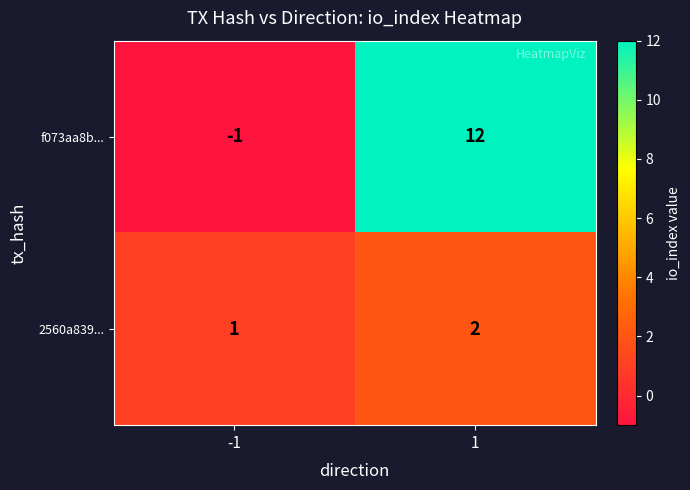

What is the greatest value displayed?

12